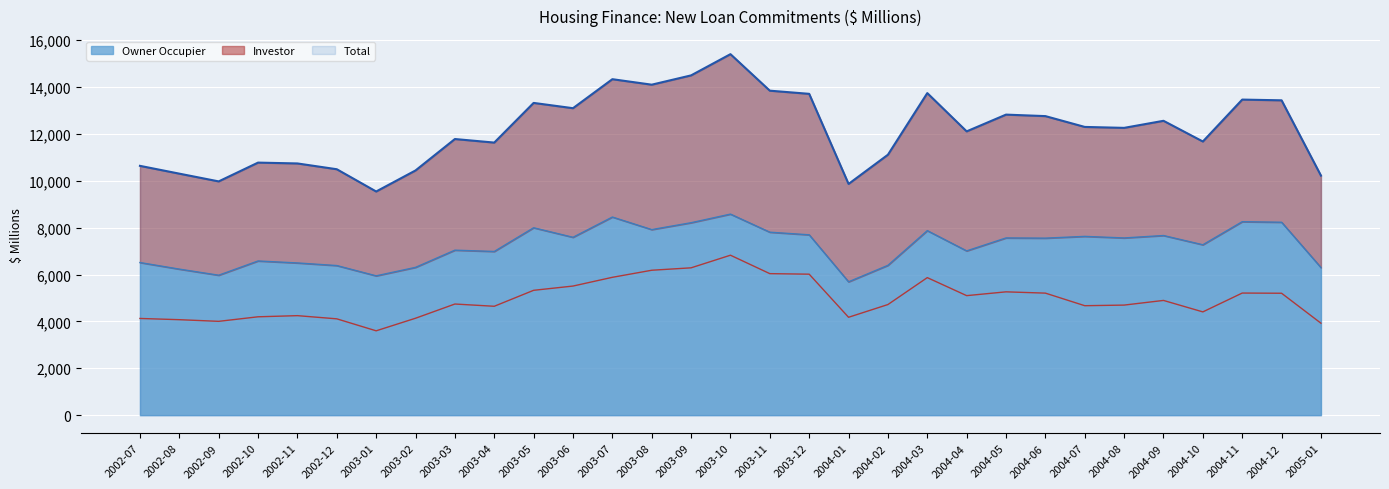

Reading left to right, transcribe all the data shown in this chart.

Total: 2002-07=10638.2	2002-08=10305.3	2002-09=9974.6	2002-10=10776.5	2002-11=10740.6	2002-12=10493.6	2003-01=9543.6	2003-02=10442.0	2003-03=11782.7	2003-04=11630.7	2003-05=13323.5	2003-06=13098.0	2003-07=14335.5	2003-08=14101.5	2003-09=14498.0	2003-10=15403.7	2003-11=13845.4	2003-12=13710.7	2004-01=9866.8	2004-02=11112.8	2004-03=13742.4	2004-04=12109.2	2004-05=12824.2	2004-06=12760.3	2004-07=12298.6	2004-08=12258.6	2004-09=12560.3	2004-10=11676.7	2004-11=13465.2	2004-12=13434.2	2005-01=10221.7
Owner Occupier: 2002-07=6511.6	2002-08=6231.2	2002-09=5971.2	2002-10=6579.0	2002-11=6494.6	2002-12=6383.5	2003-01=5944.4	2003-02=6306.4	2003-03=7040.3	2003-04=6984.5	2003-05=7996.2	2003-06=7589.0	2003-07=8453.8	2003-08=7918.0	2003-09=8211.2	2003-10=8578.5	2003-11=7806.8	2003-12=7695.0	2004-01=5689.9	2004-02=6392.8	2004-03=7873.6	2004-04=7009.1	2004-05=7562.0	2004-06=7553.1	2004-07=7628.0	2004-08=7561.8	2004-09=7664.7	2004-10=7270.1	2004-11=8254.7	2004-12=8232.0	2005-01=6298.0
Investor: 2002-07=4126.6	2002-08=4074.1	2002-09=4003.4	2002-10=4197.5	2002-11=4246.0	2002-12=4110.2	2003-01=3599.2	2003-02=4135.6	2003-03=4742.4	2003-04=4646.2	2003-05=5327.3	2003-06=5508.9	2003-07=5881.7	2003-08=6183.5	2003-09=6286.7	2003-10=6825.2	2003-11=6038.7	2003-12=6015.7	2004-01=4176.8	2004-02=4720.0	2004-03=5868.8	2004-04=5100.1	2004-05=5262.1	2004-06=5207.2	2004-07=4670.6	2004-08=4696.8	2004-09=4895.6	2004-10=4406.6	2004-11=5210.4	2004-12=5202.2	2005-01=3923.7